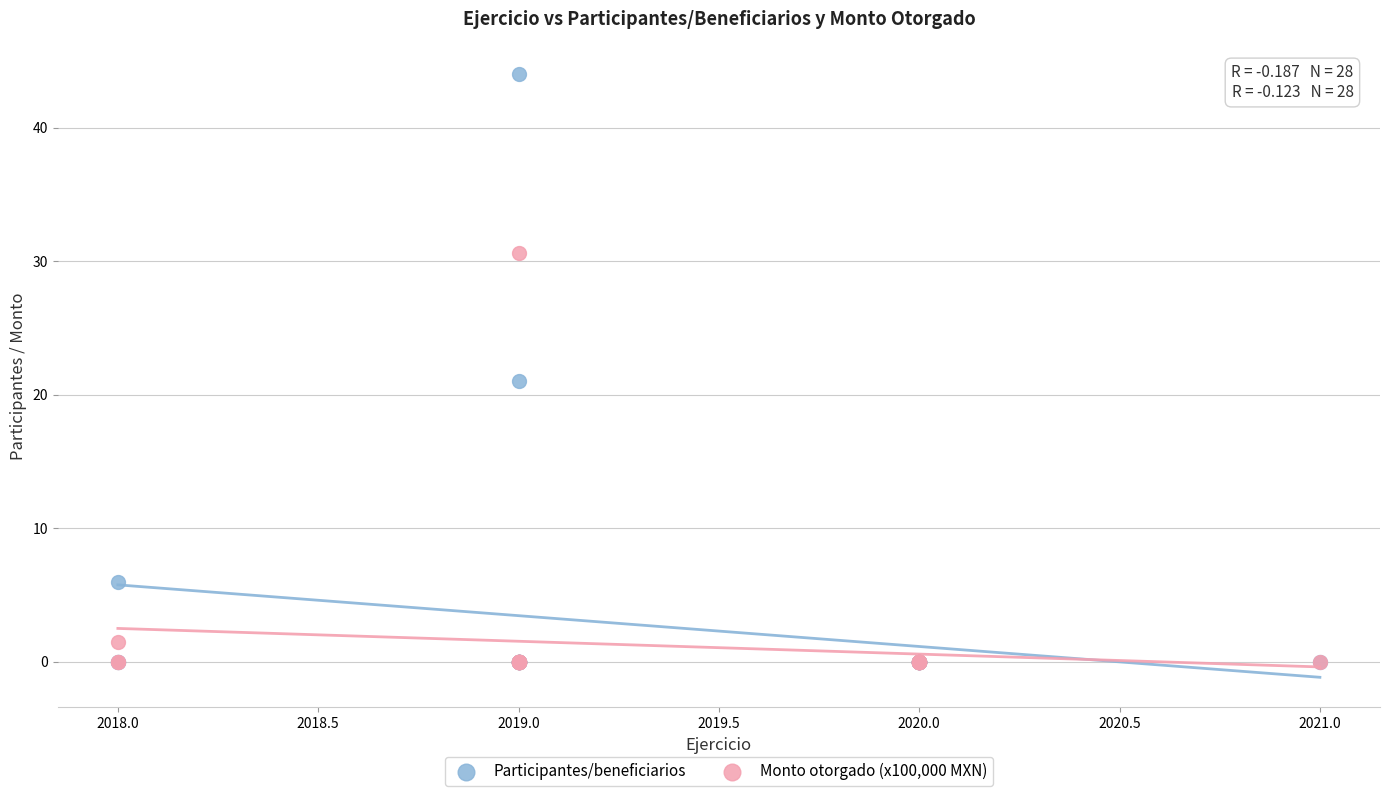

Which series has the largest Y range (max minus min)?

Participantes/beneficiarios